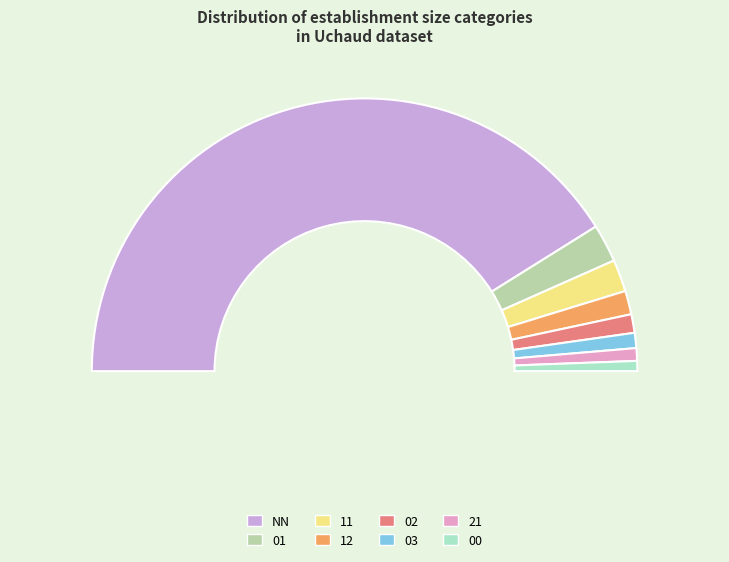

How many slices are in this pie chart?

8